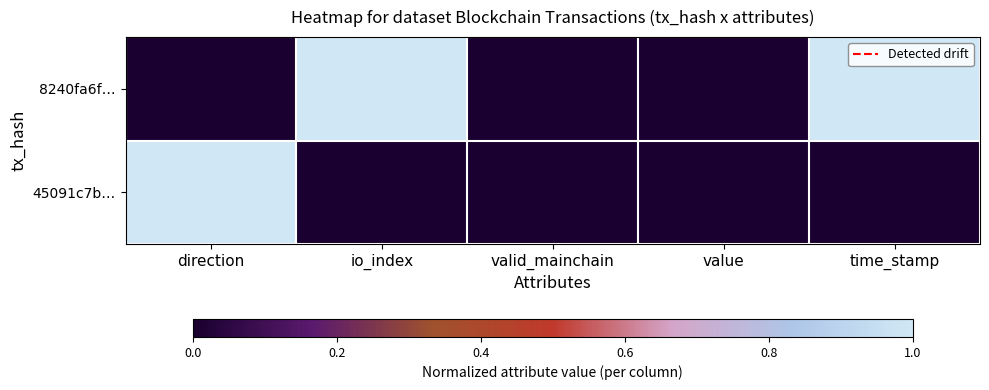

Count the number of categories in the chart.

5